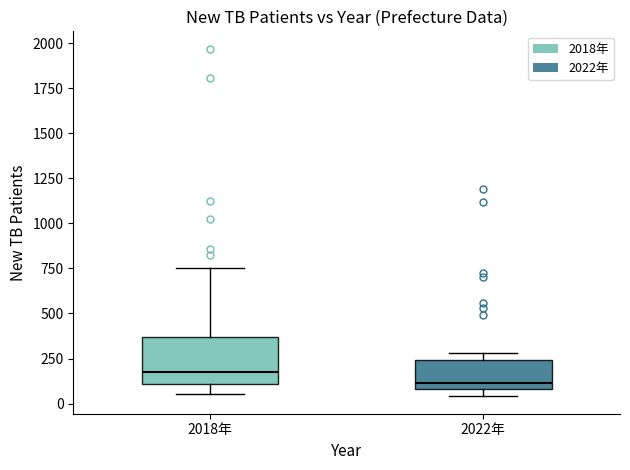

Which box's median line is the lowest?

2022年